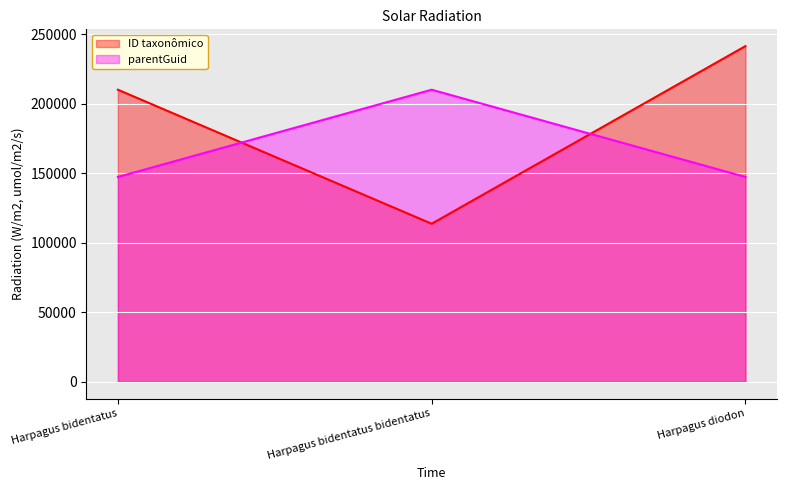

Is the value of parentGuid at Harpagus bidentatus greater than the value of ID taxonômico at Harpagus diodon?

No